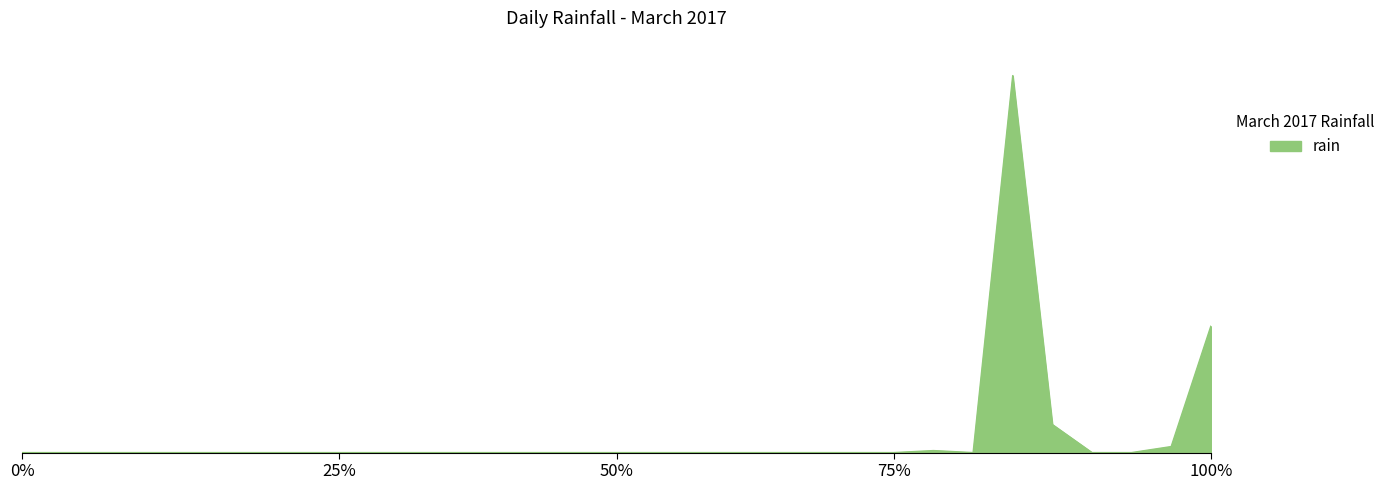

Is this an area chart (filled region under the line)?

Yes